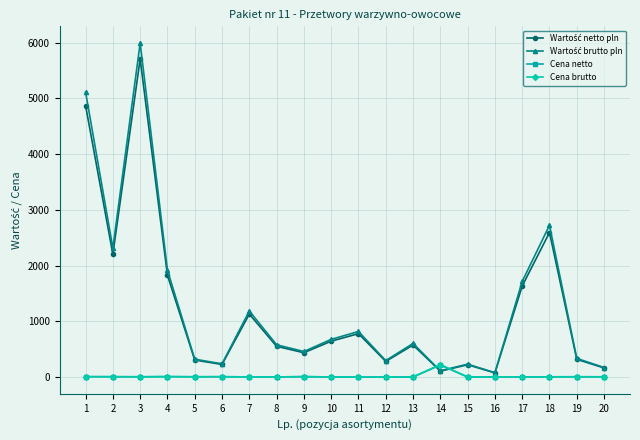

At which category is the sum across all series the highest?

3